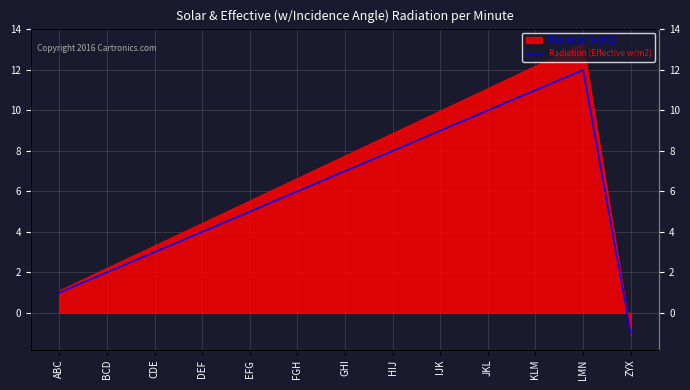

What is the greatest value displayed?

12